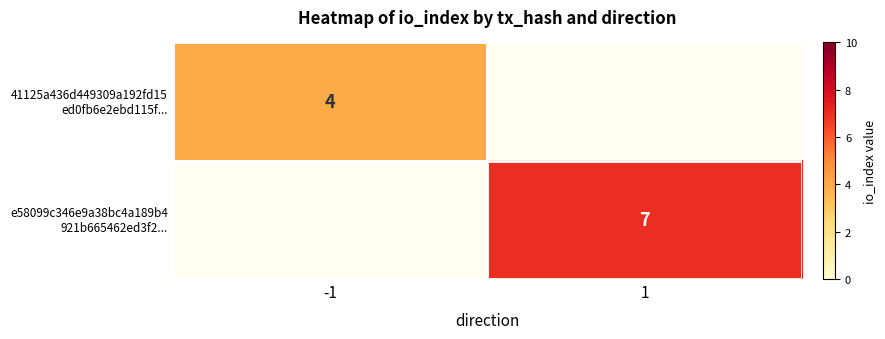

Is the value of e58099c346e9a38bc4a189b4 921b665462ed3f2... at 1 greater than the value of 41125a436d449309a192fd15 ed0fb6e2ebd115f... at -1?

Yes